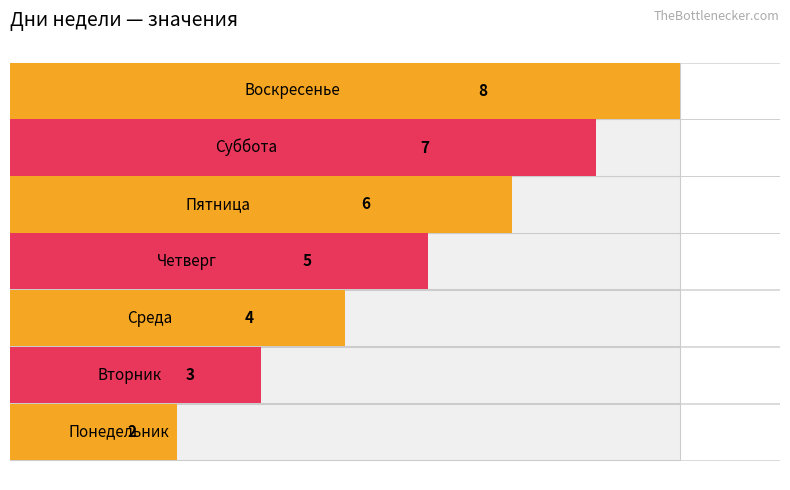

Are the bars horizontal?

Yes